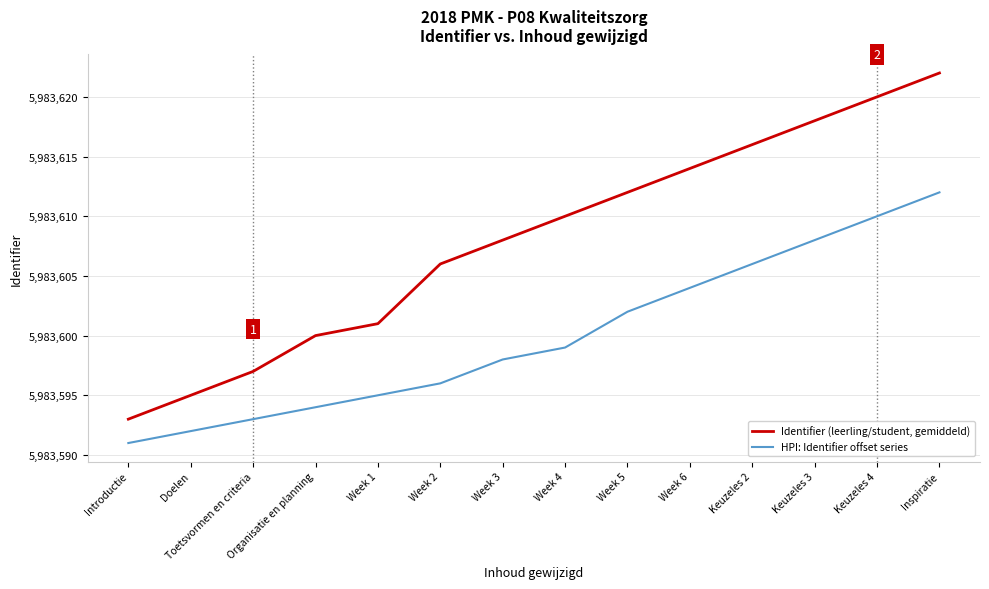

What position from the right is Toetsvormen en criteria?

12